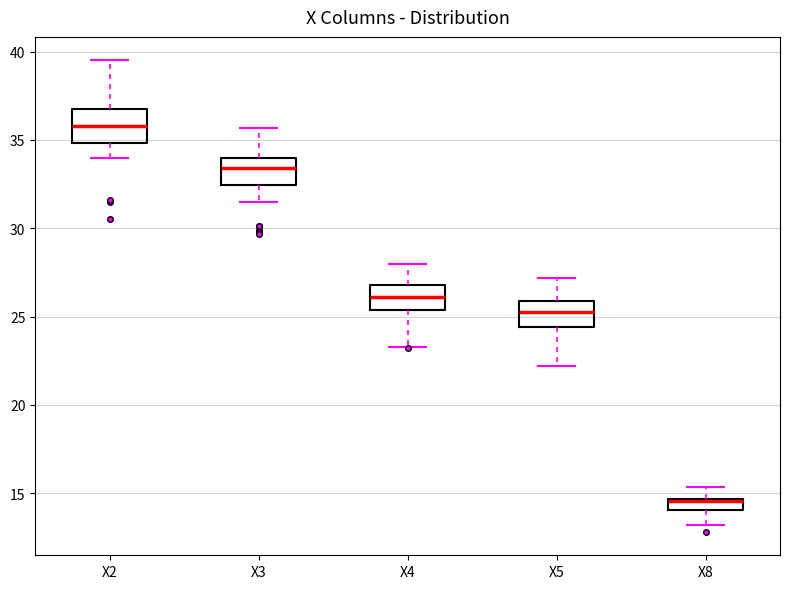

Where does the lower whisker of the box for X5 end on the y-axis? The values are not printed on the chart, so give them approximately, as read against the axis.

22.0